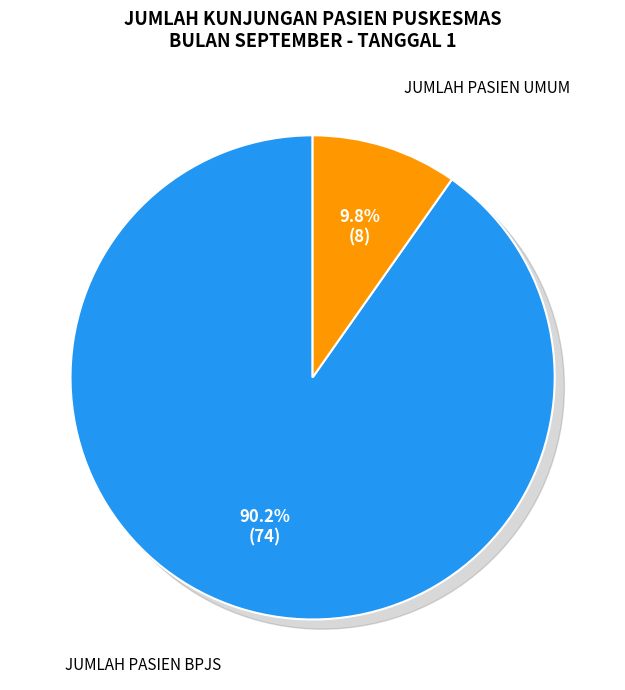

To the nearest percent, what is the average slice percentage?

50%